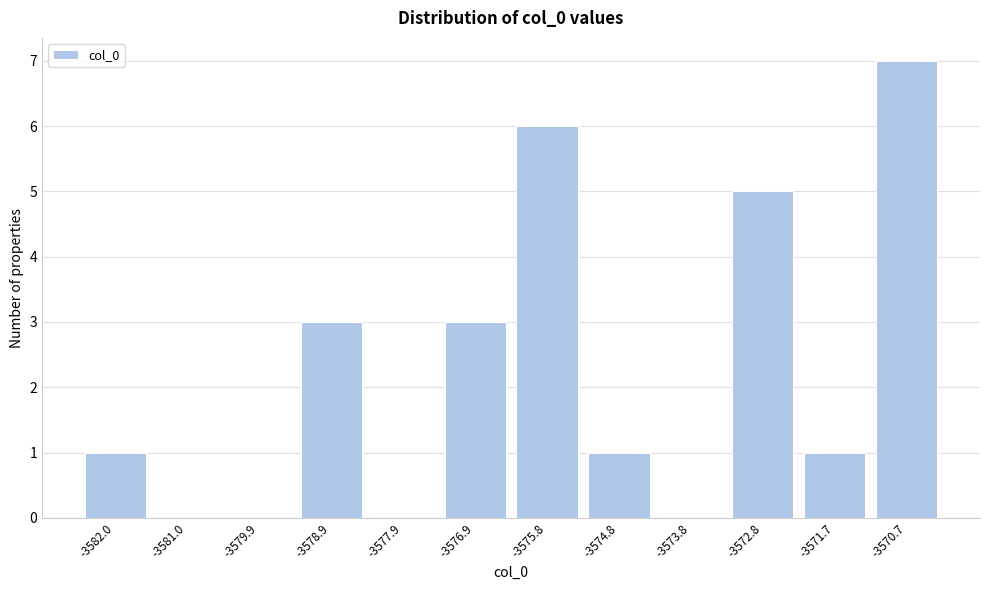

Reading right to left, what are all the values shown in this chart?

-3570.7=7	-3571.7=1	-3572.8=5	-3573.8=0	-3574.8=1	-3575.8=6	-3576.9=3	-3577.9=0	-3578.9=3	-3579.9=0	-3581.0=0	-3582.0=1